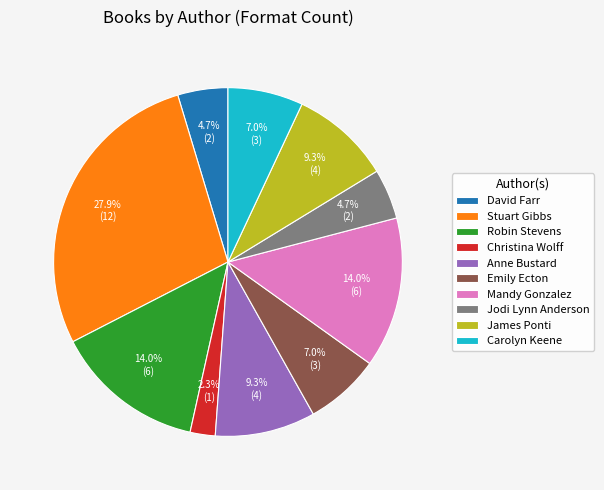

Does Anne Bustard account for over 50% of the chart?

No